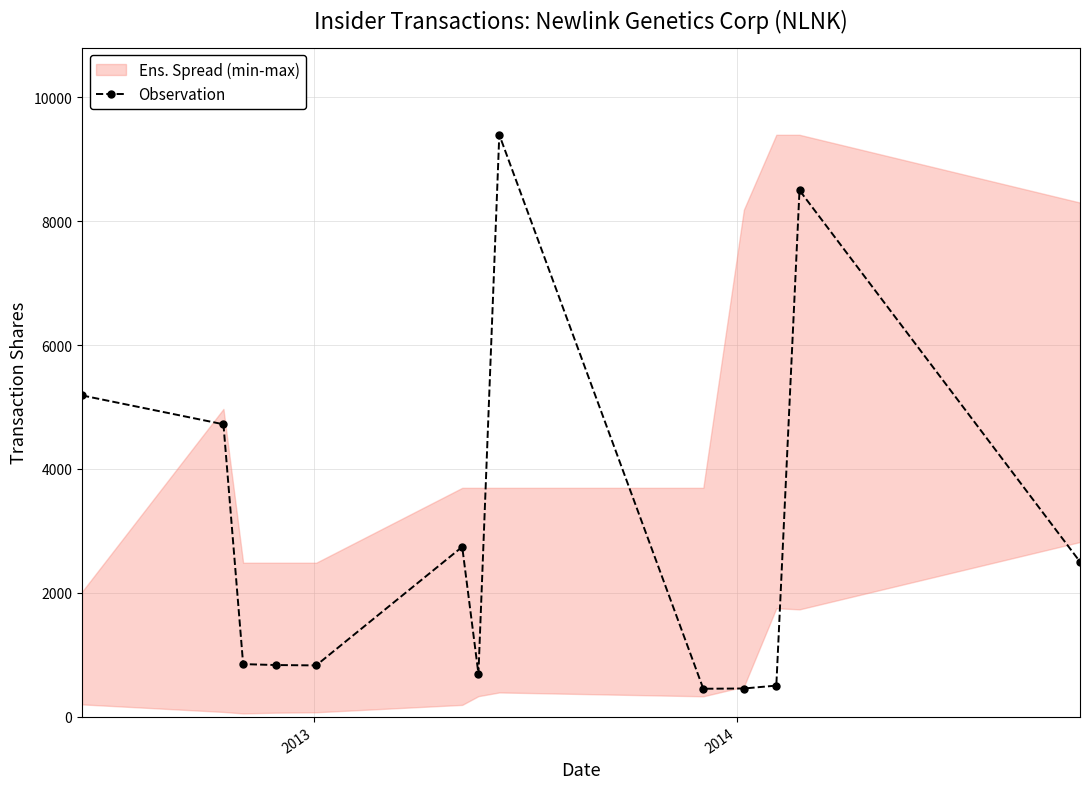

What is the value of the Observation point at the 8th from the left?

9397